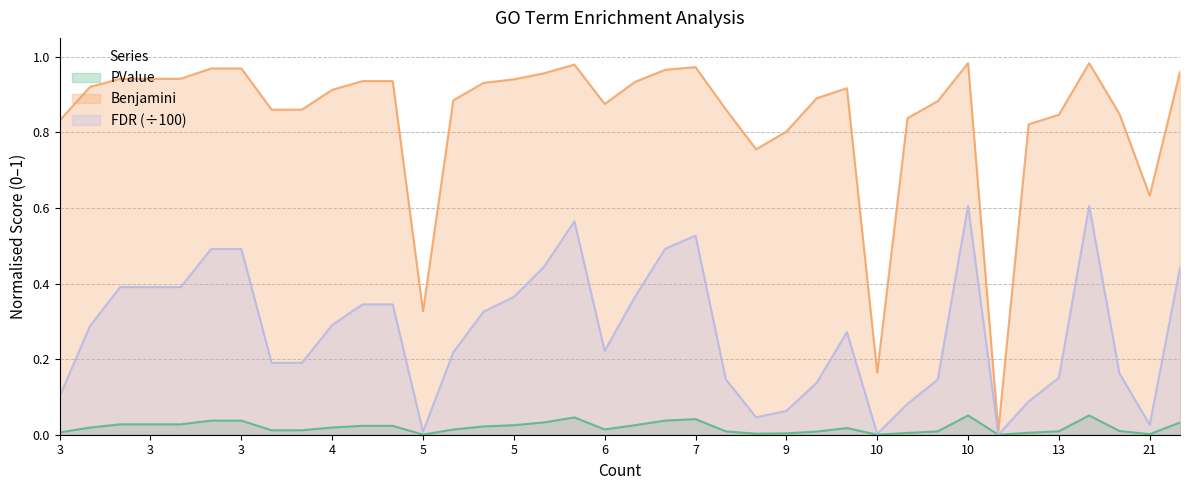

How many interior local peaks does the FDR series have?

5